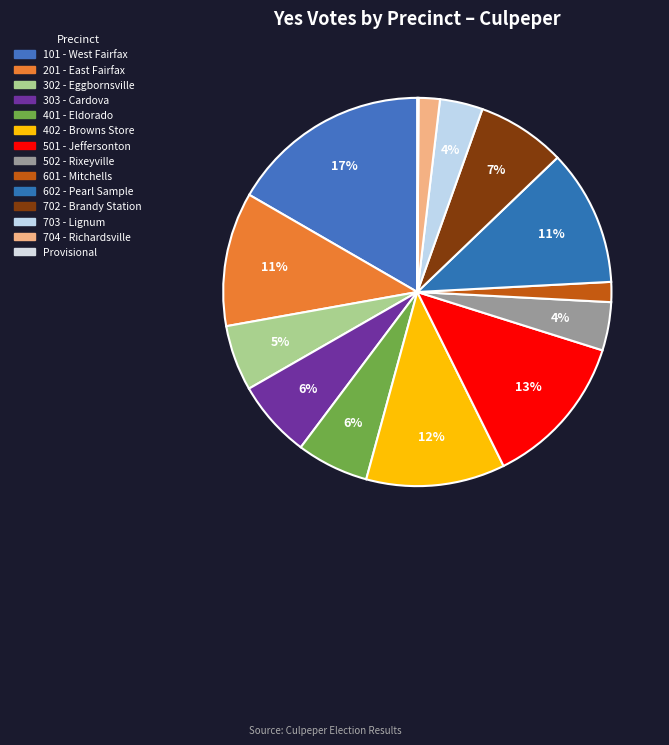

Between Provisional and 302 - Eggbornsville, which is larger?

302 - Eggbornsville